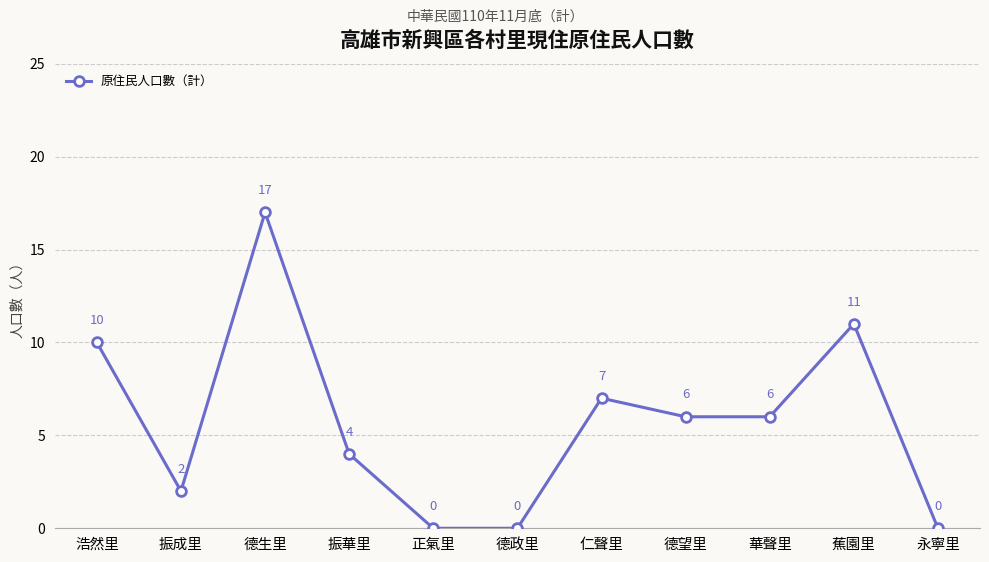

What is the difference between the maximum and second lowest values?

17